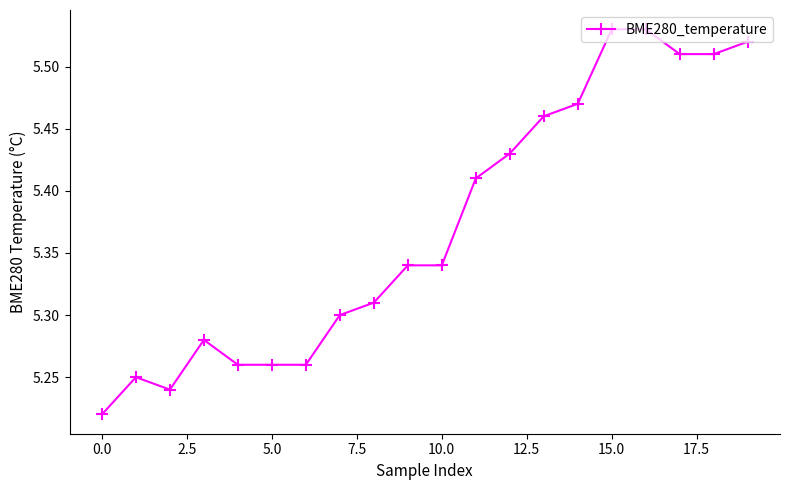

What is the difference between the maximum and minimum values?

0.3